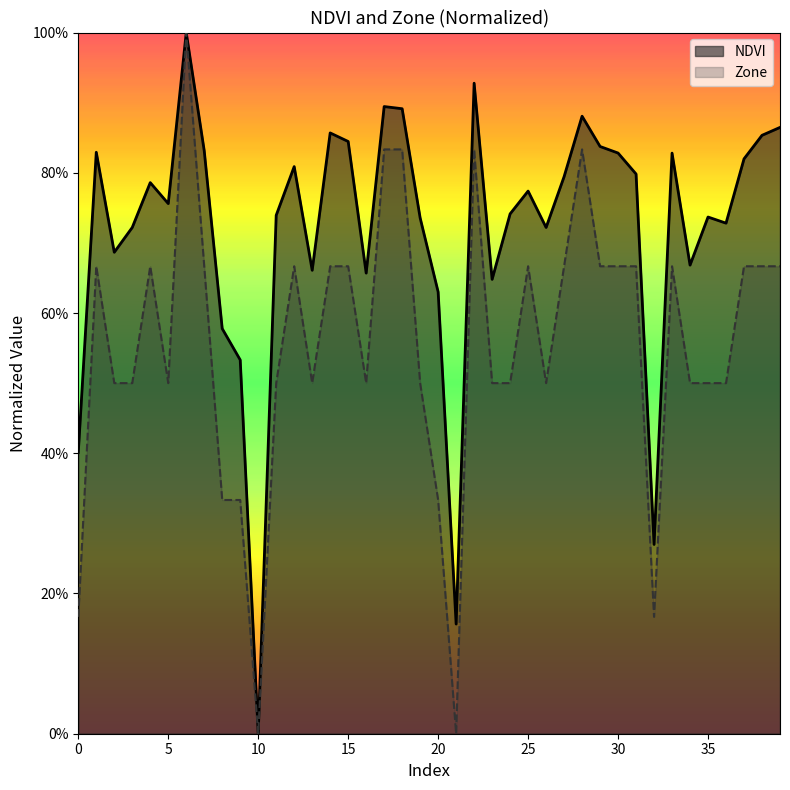

What value does the Zone series have at 39?

0.7